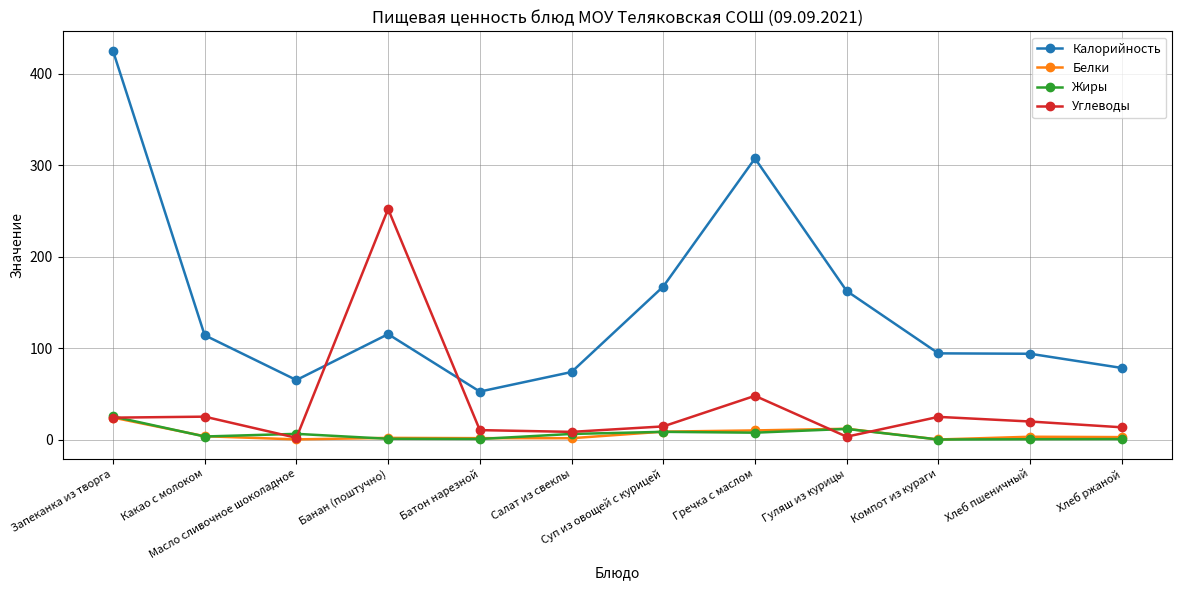

What are all the series names shown in the legend?

Калорийность, Белки, Жиры, Углеводы